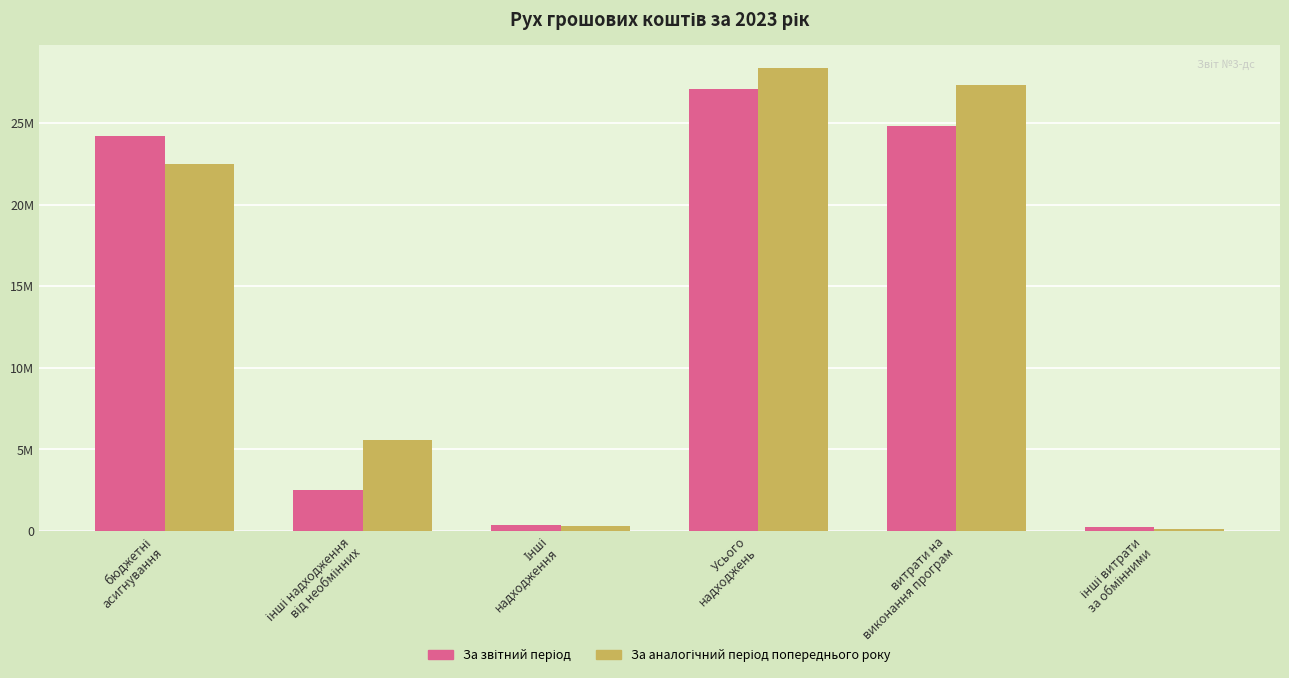

Are the bars grouped side by side (vs. stacked)?

Yes